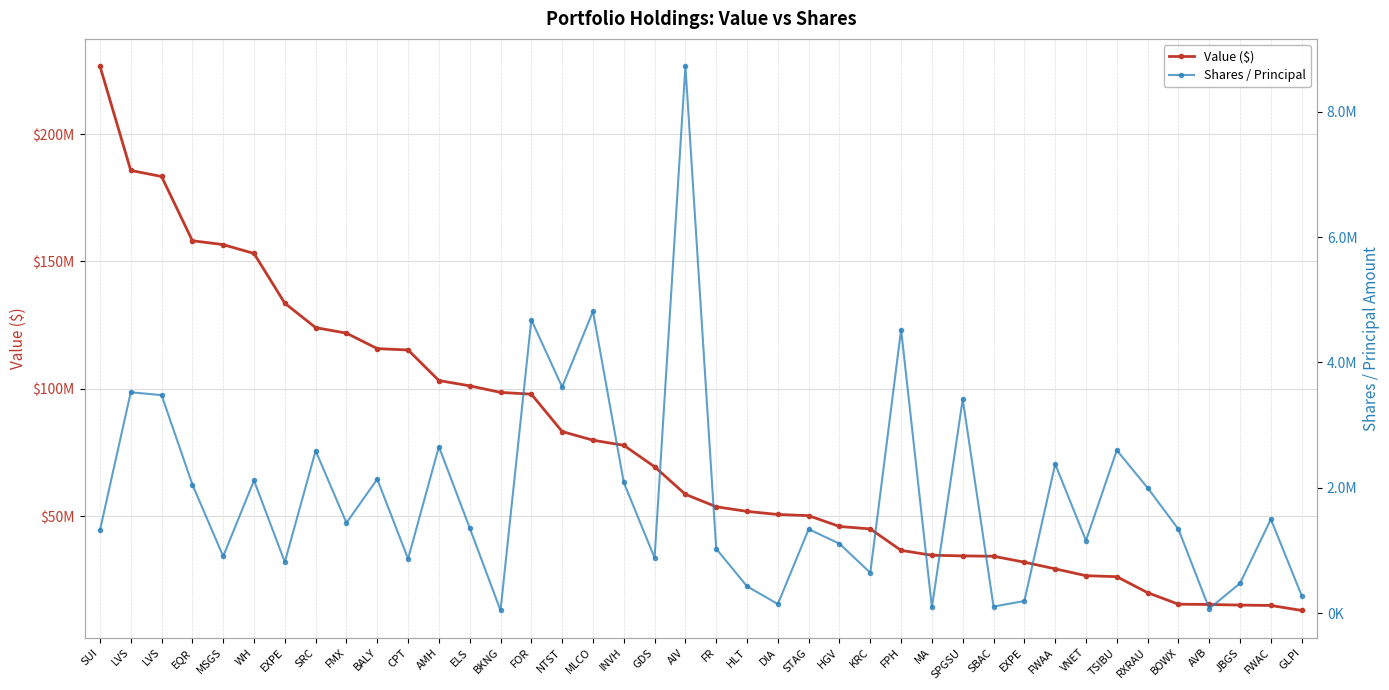

How many values in the Value ($) series exceed 58563000?

19